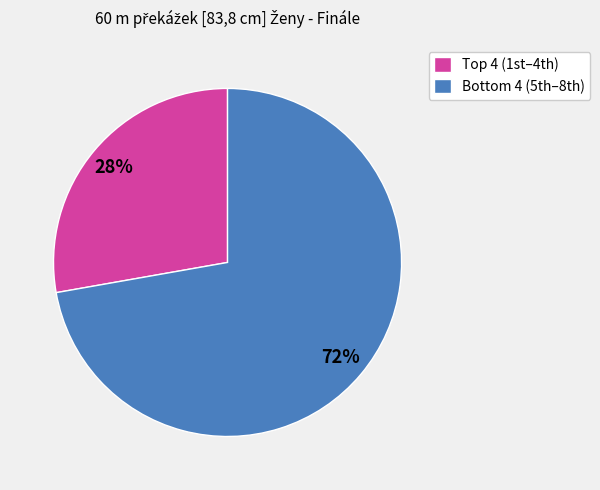

What is the largest slice in the pie chart?

Bottom 4 (5th–8th)